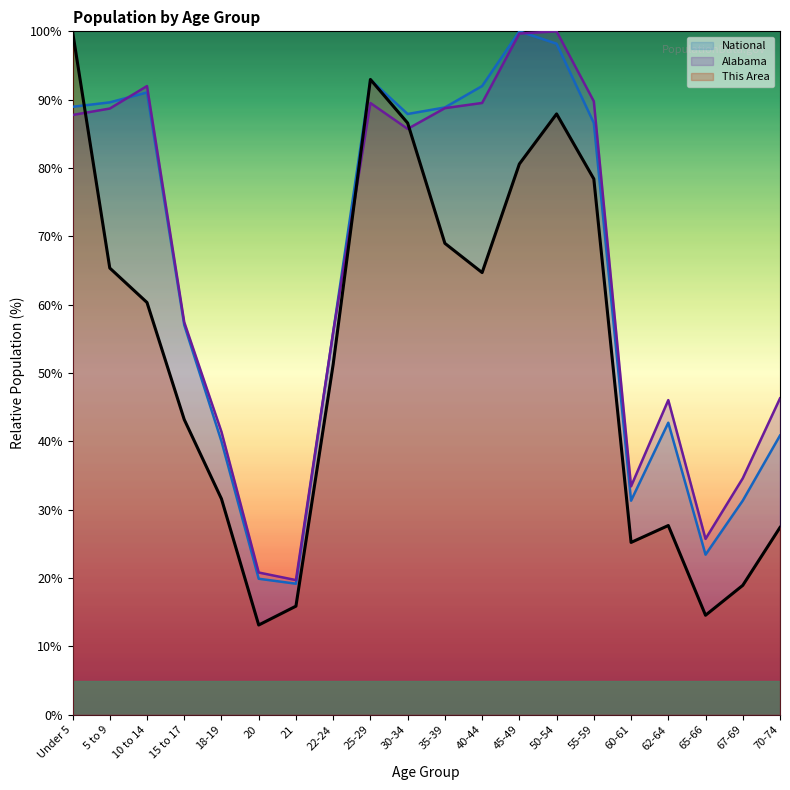

What is the minimum value shown in the chart?

13.1